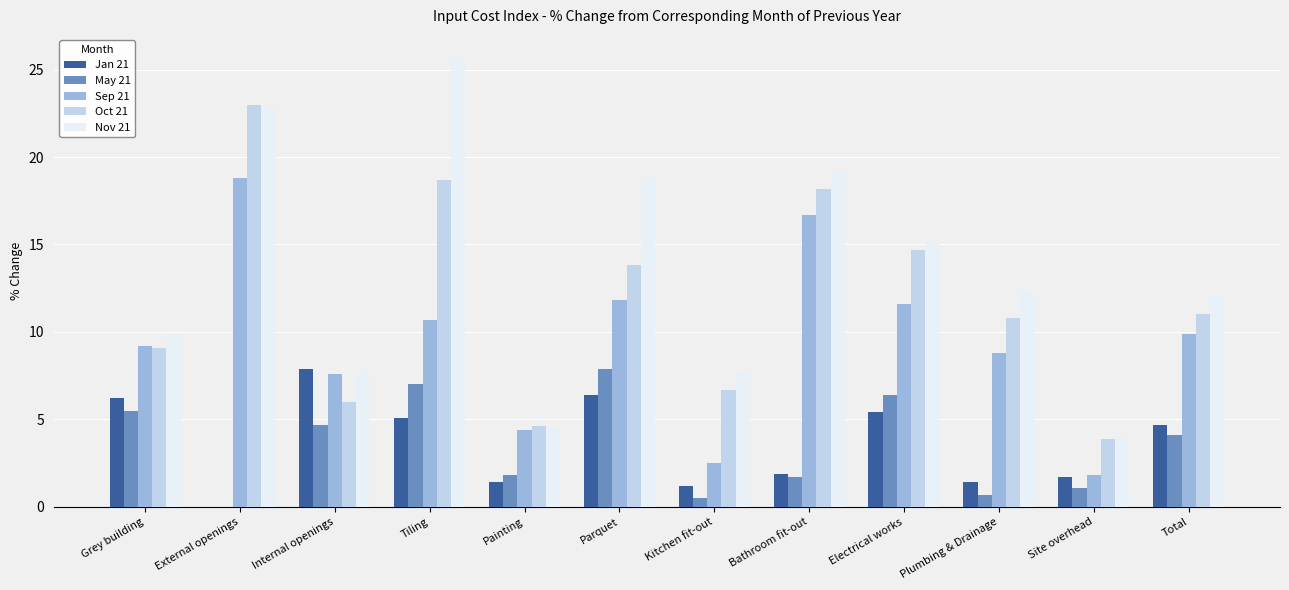

How many data points does each series have?

12